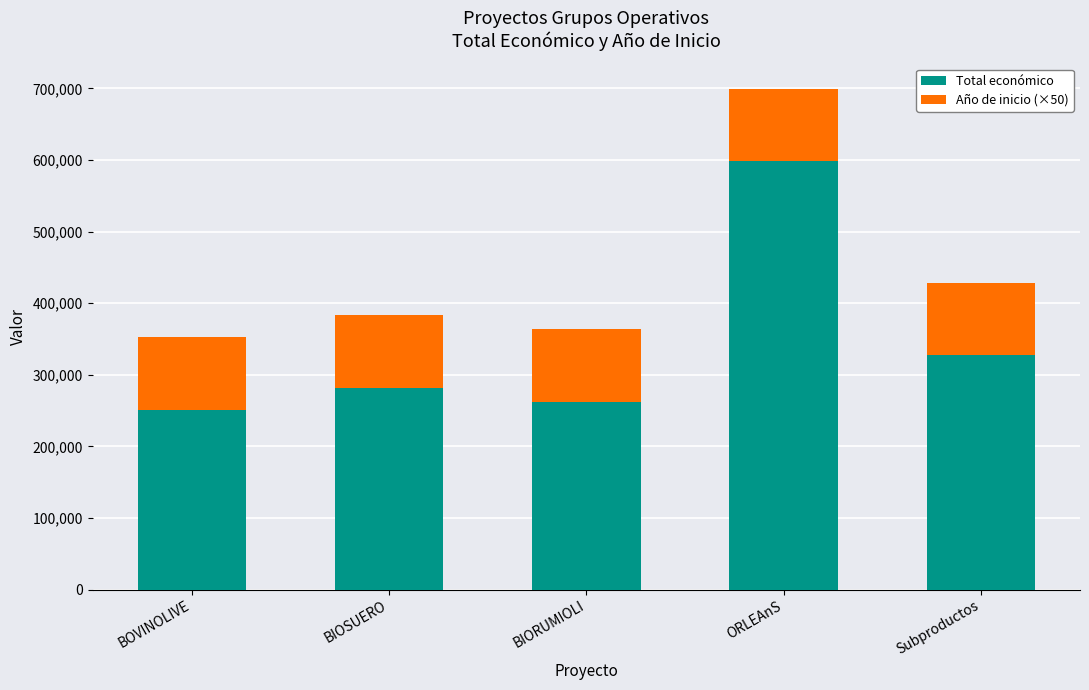

Reading left to right, list the values for the Total económico series.

251272	281639	262332	598659	327744